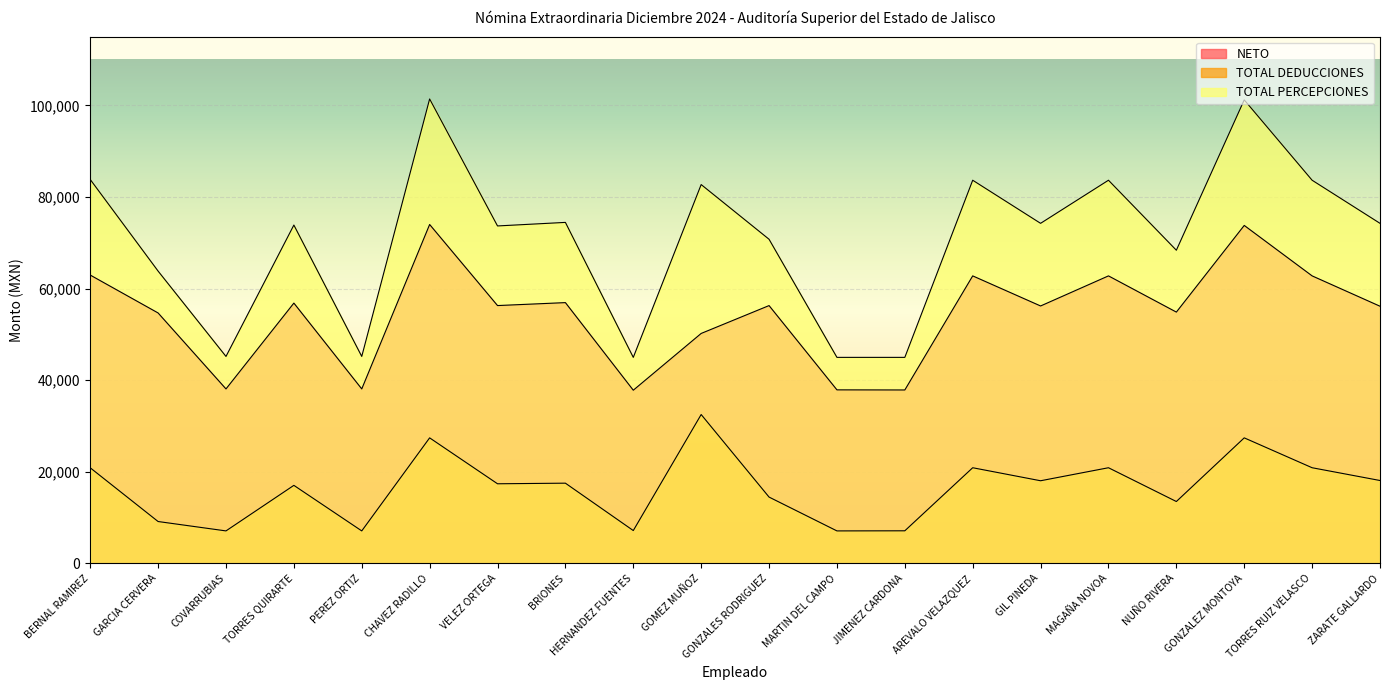

The value of NETO at PEREZ ORTIZ is 15160.0. True or false?

False